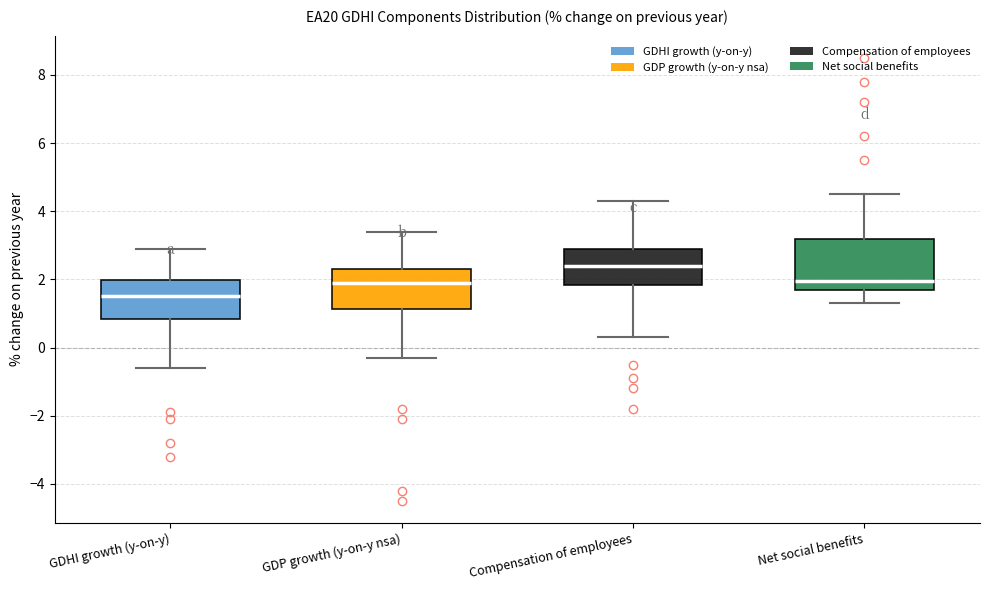

Reading left to right, transcribe this box plot: for each box, give where its median line is, the range the box spans, and where its two whiskers end, as read against the y-axis. The values are not printed on the chart, so give them approximately, as read against the axis.

GDHI growth (y-on-y): median 1.6, box 0.8 to 2.0, whiskers -0.6 to 3.0
GDP growth (y-on-y nsa): median 2.0, box 1.2 to 2.4, whiskers -0.2 to 3.4
Compensation of employees: median 2.4, box 1.8 to 3.0, whiskers 0.4 to 4.4
Net social benefits: median 2.0, box 1.8 to 3.2, whiskers 1.4 to 4.6